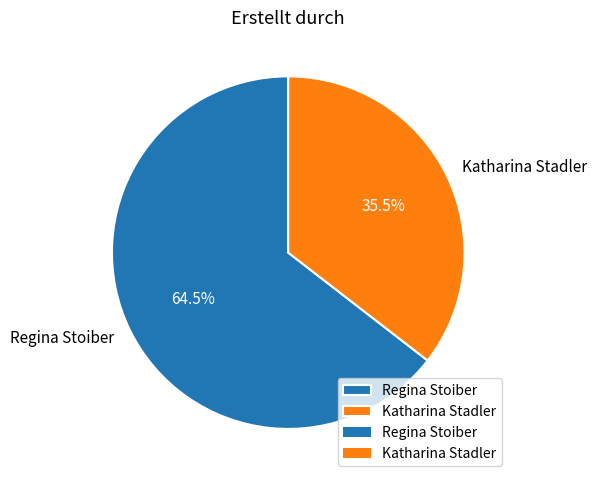

Which slice is the largest?

Regina Stoiber